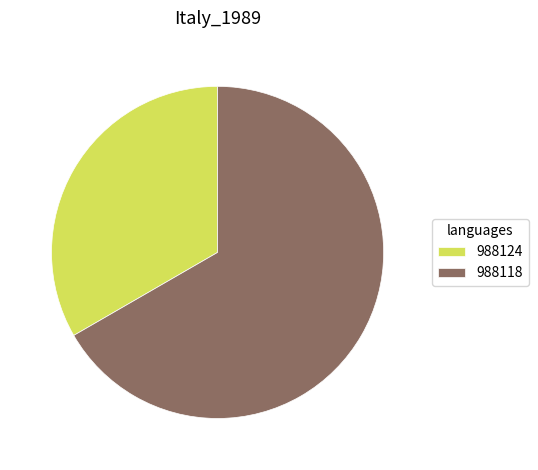

How many segments does this pie chart have?

2